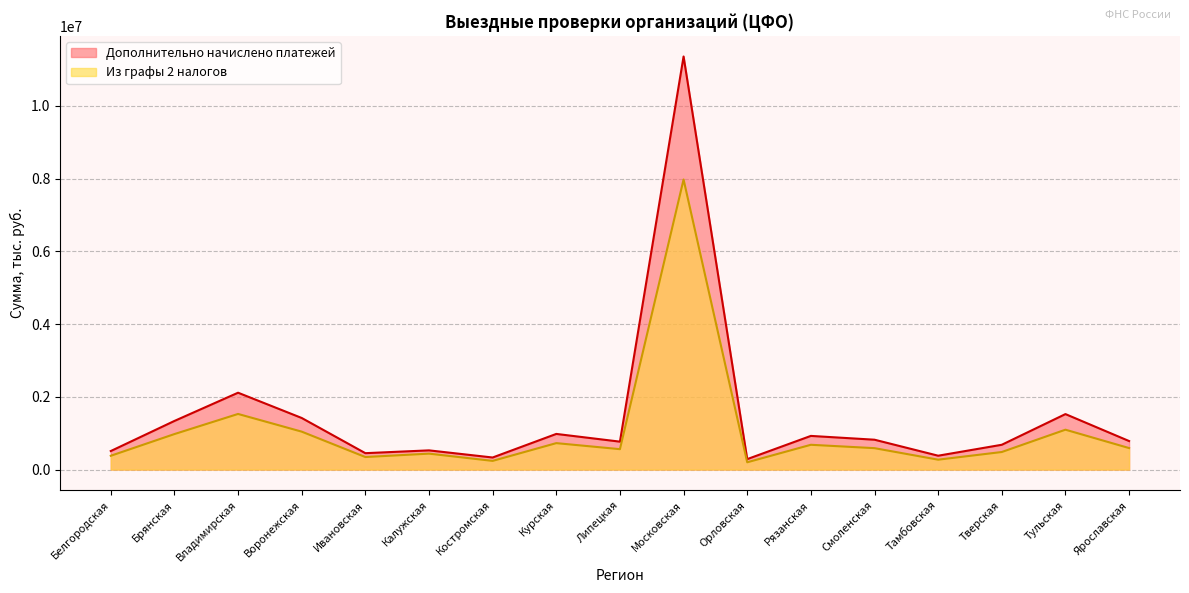

What is the spread (max minus min) of values at Владимирская?

584102